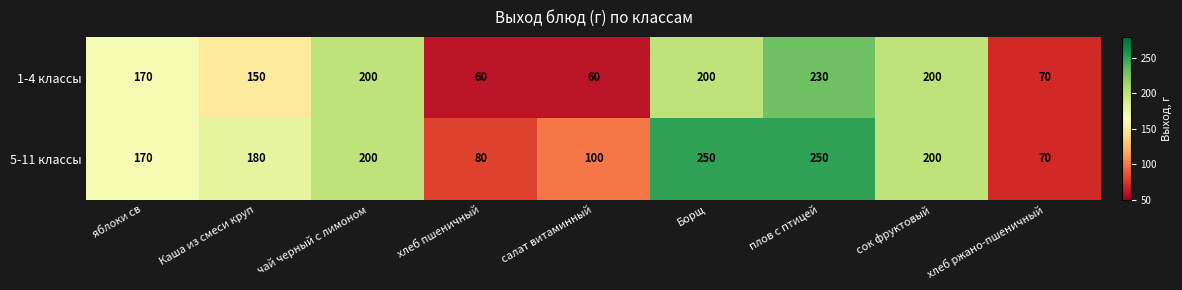

What is the sum of all 5-11 классы values?

1500